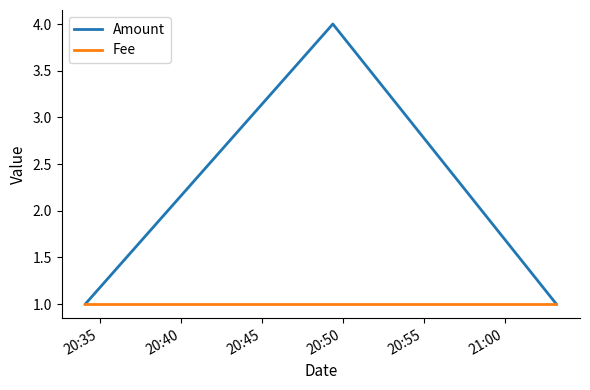

List the series in order of their overall mean, lowest first.

Fee, Amount